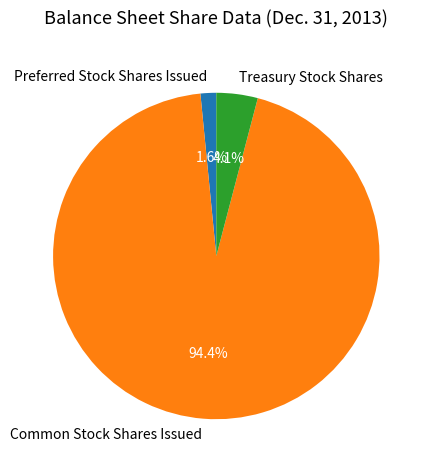

Is Common Stock Shares Issued the majority of the pie?

Yes